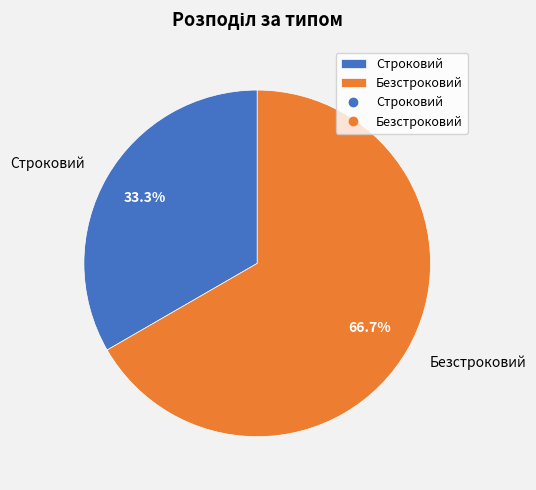

What is the largest slice in the pie chart?

Безстроковий